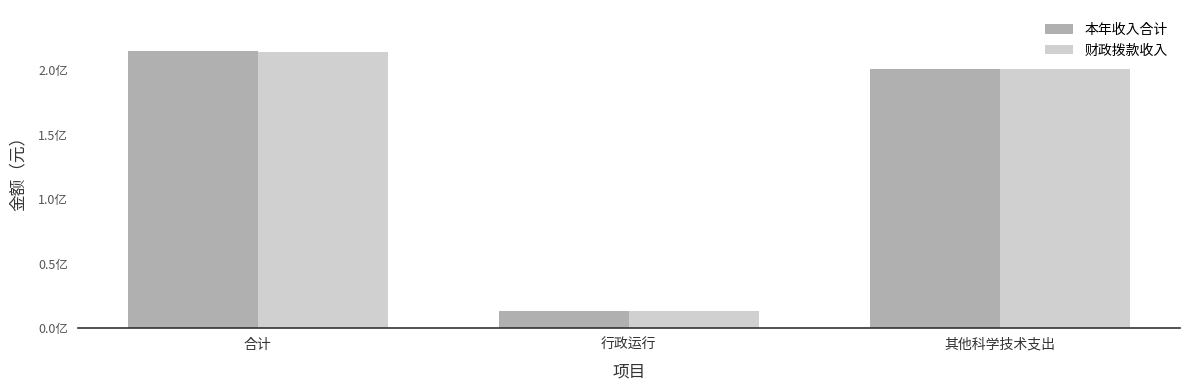

What are all the series names shown in the legend?

本年收入合计, 财政拨款收入